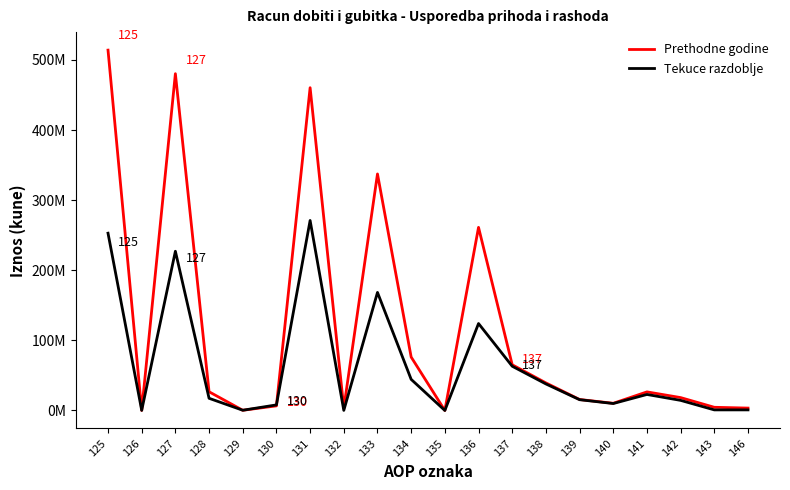

Which category has the lowest value in the Prethodne godine series?

135